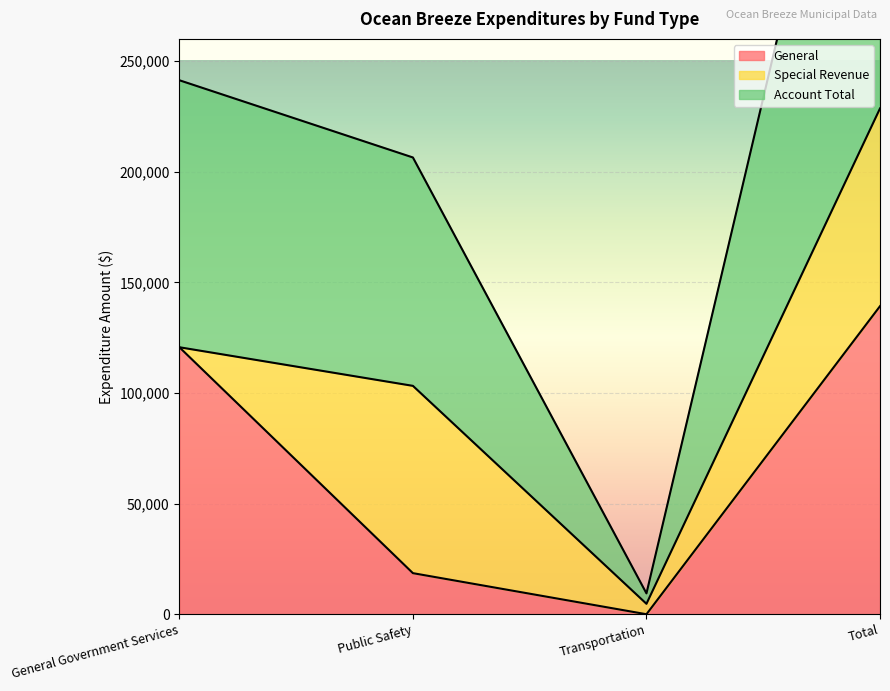

Which label corresponds to the largest value in the chart?

Total